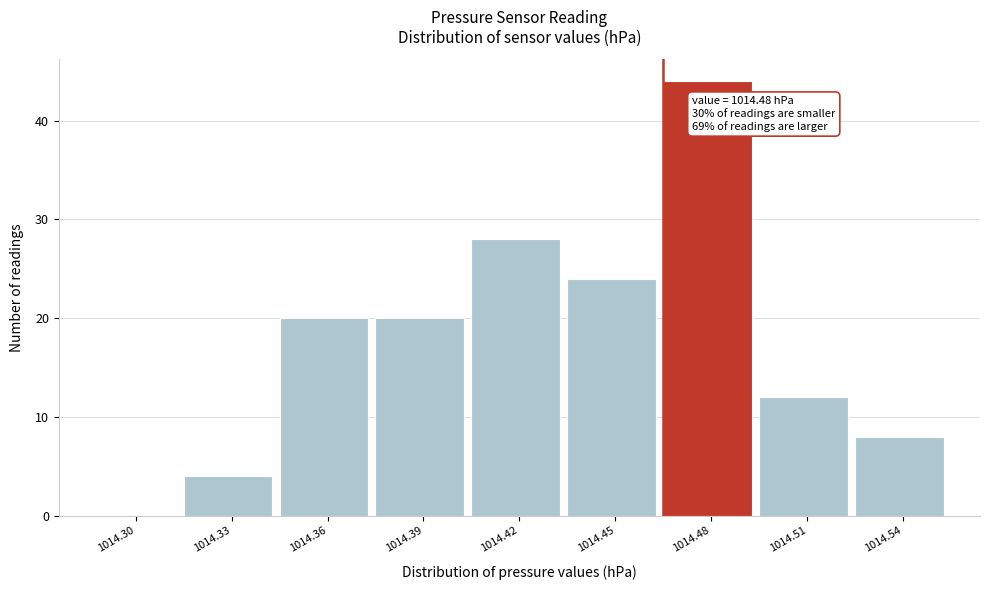

Reading left to right, list all the values displayed in this chart.

1014.30=0	1014.33=4	1014.36=20	1014.39=20	1014.42=28	1014.45=24	1014.48=44	1014.51=12	1014.54=8